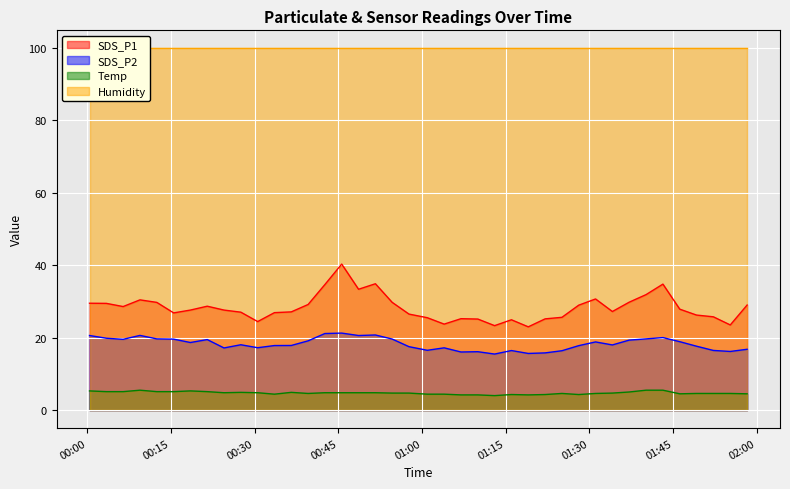

True or false: Temp and SDS_P2 intersect in this chart.

False